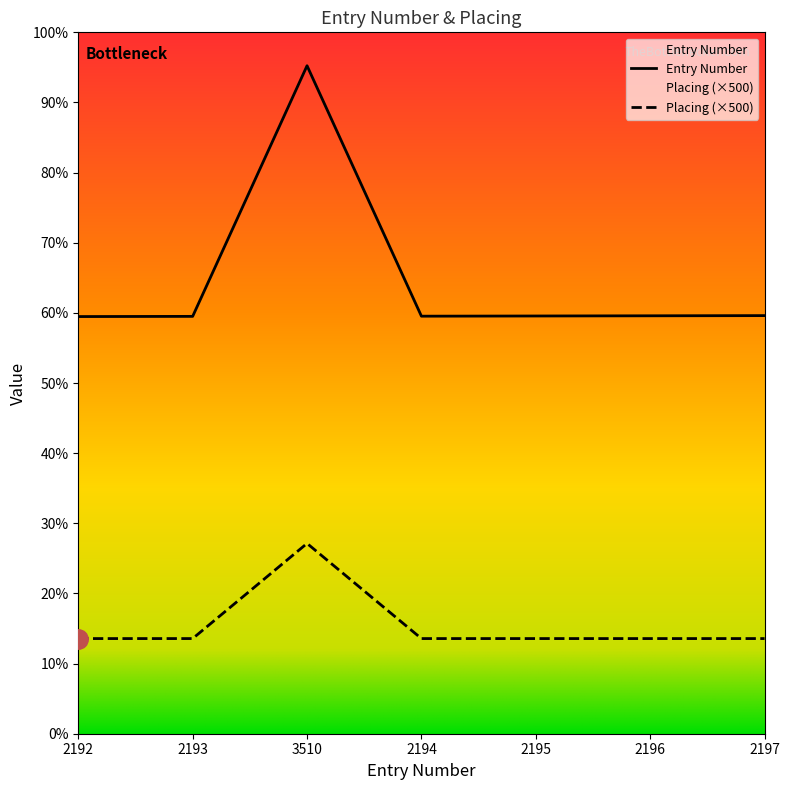

What are all the series names shown in the legend?

Entry Number, Placing